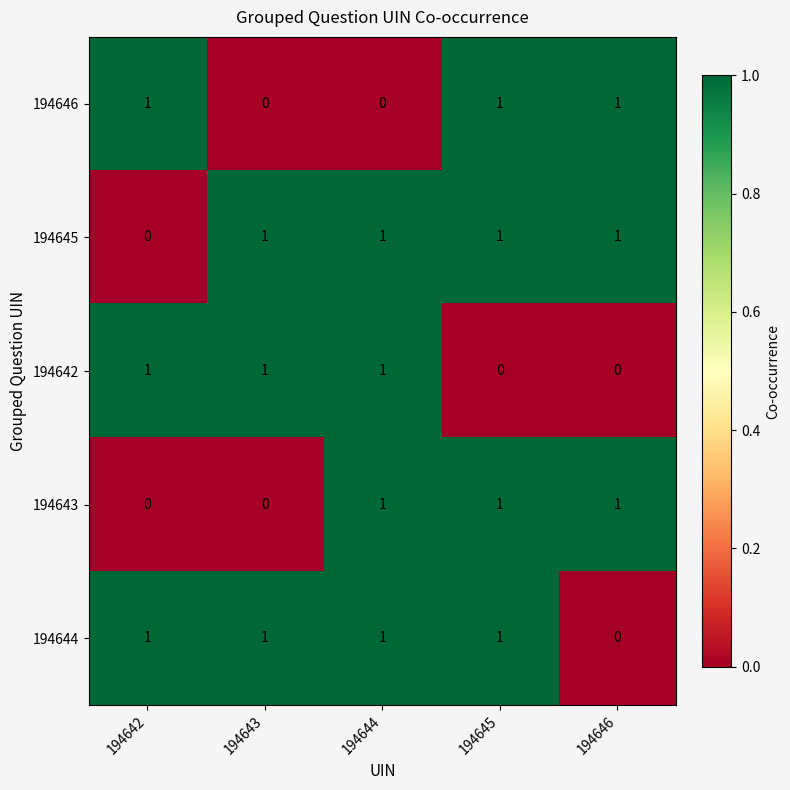

What is the total value across all series at 194643?

3